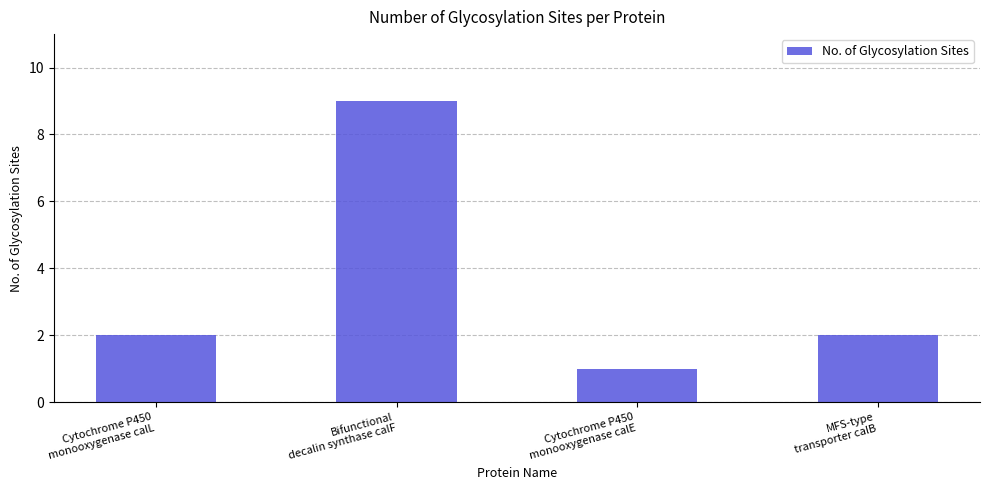

How many distinct data groups are displayed?

1